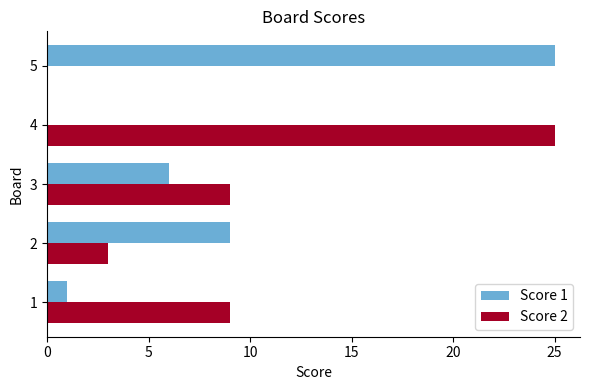

Which category has the highest value in the Score 2 series?

4